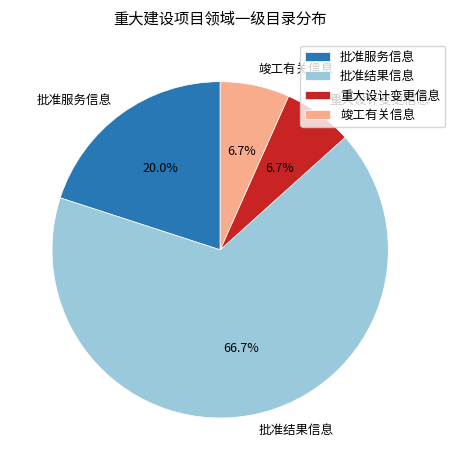

What is the largest slice in the pie chart?

批准结果信息